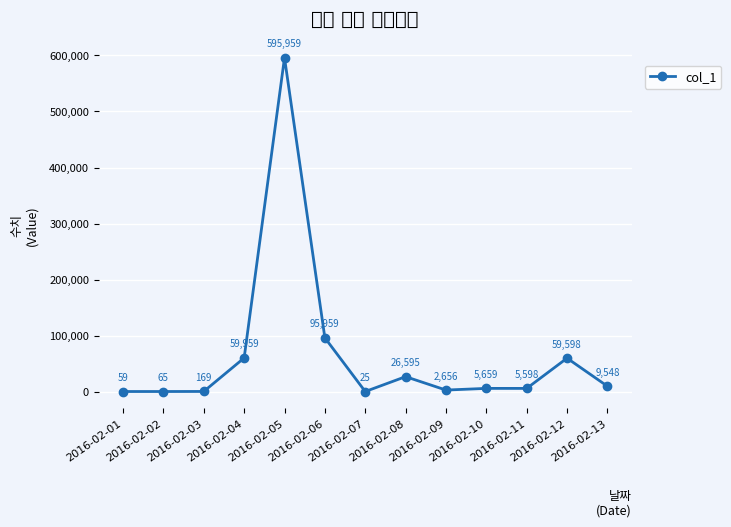

What is the sum of the values at 2016-02-10 and 2016-02-12?

65257